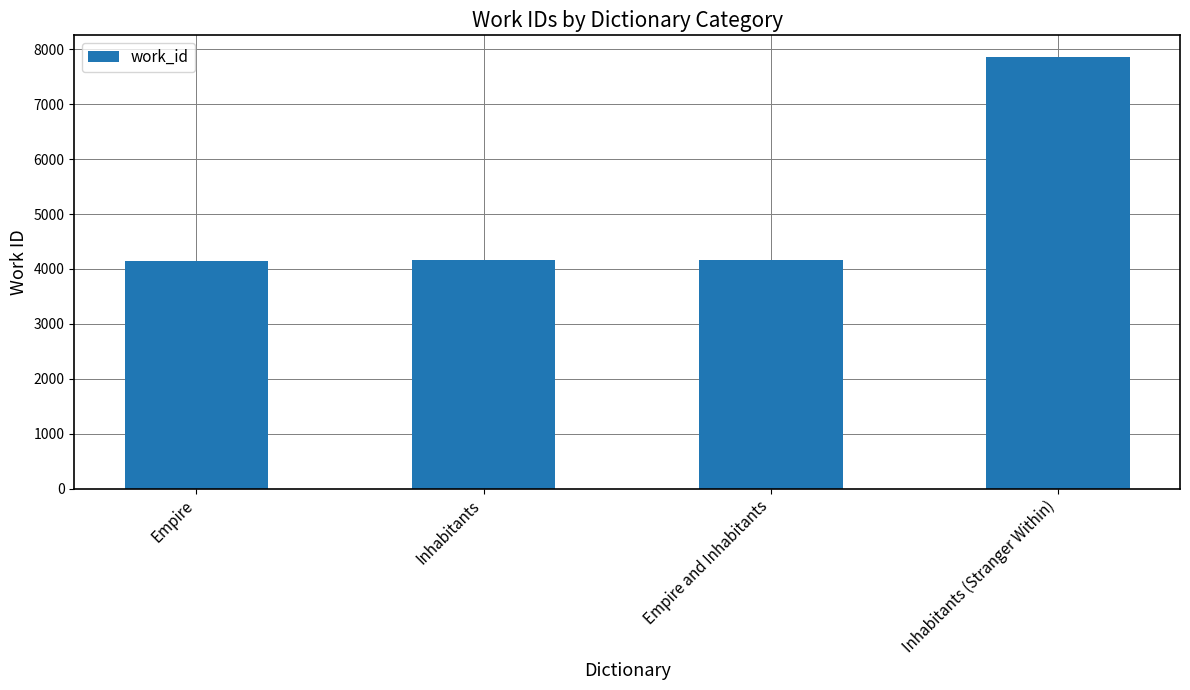

Read the value at Inhabitants (Stranger Within), to the nearest 10.

7860